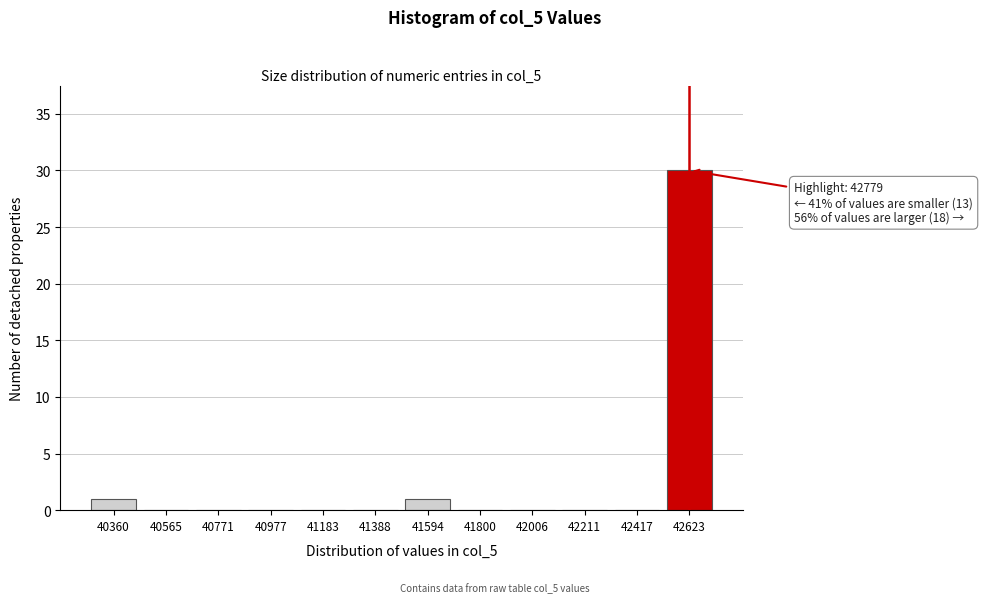

Reading left to right, list all the values displayed in this chart.

40360=1	40565=0	40771=0	40977=0	41183=0	41388=0	41594=1	41800=0	42006=0	42211=0	42417=0	42623=30